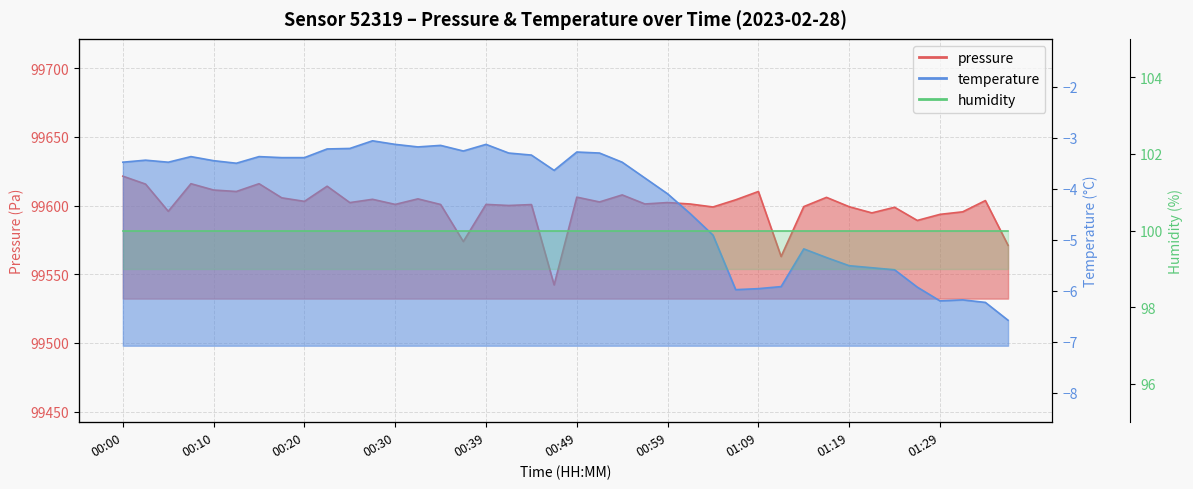

What is the label of the 15th point from the right?

01:02